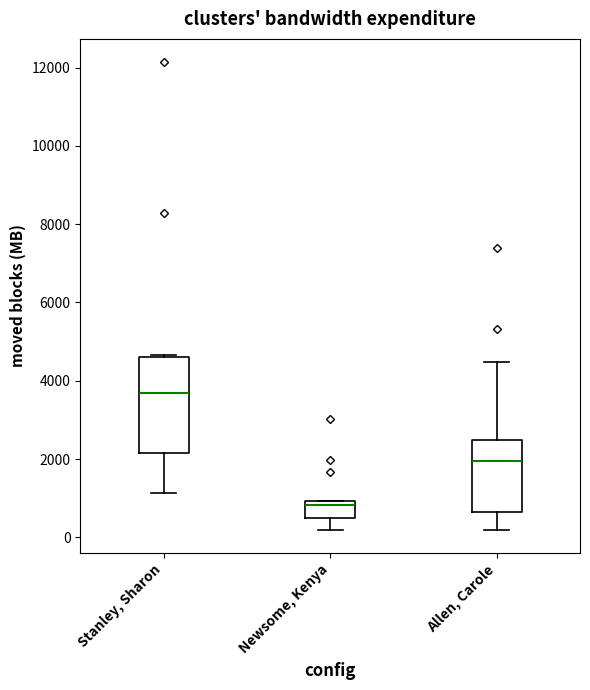

Reading left to right, transcribe this box plot: for each box, give where its median line is, the range the box spans, and where its two whiskers end, as read against the y-axis. The values are not printed on the chart, so give them approximately, as read against the axis.

Stanley, Sharon: median 3600, box 2200 to 4600, whiskers 1200 to 4600
Newsome, Kenya: median 800, box 600 to 1000, whiskers 200 to 1000
Allen, Carole: median 2000, box 600 to 2400, whiskers 200 to 4400